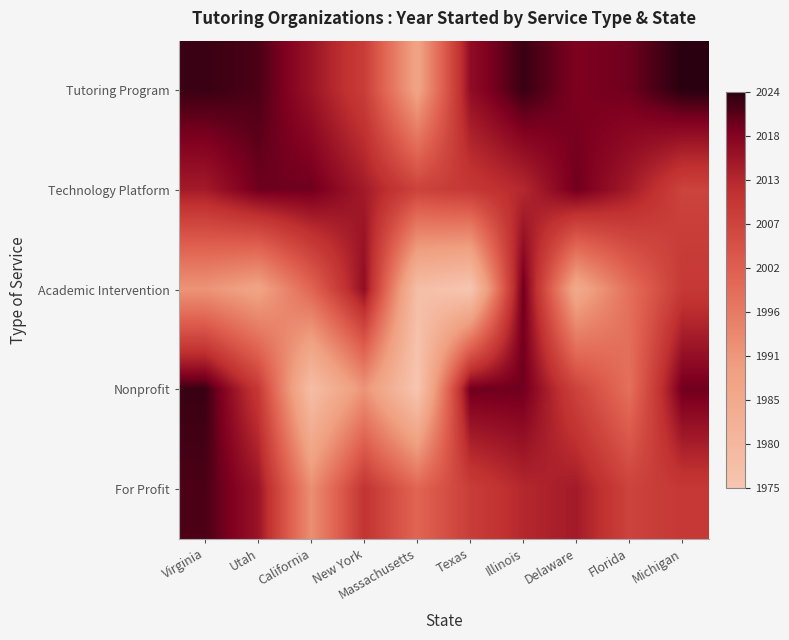

How many categories are shown in the chart?

10